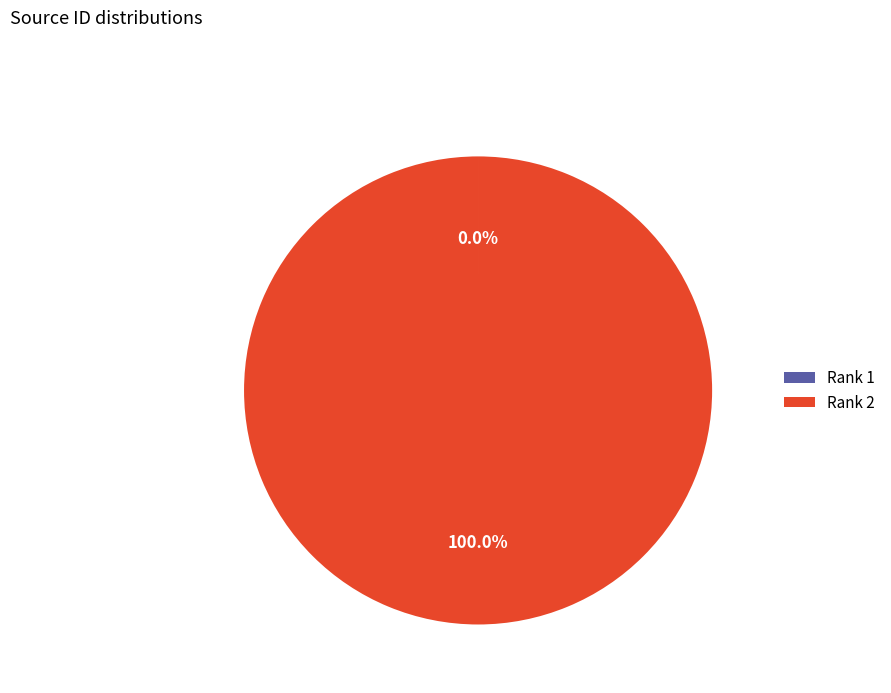

Which slice is the largest?

Rank 2